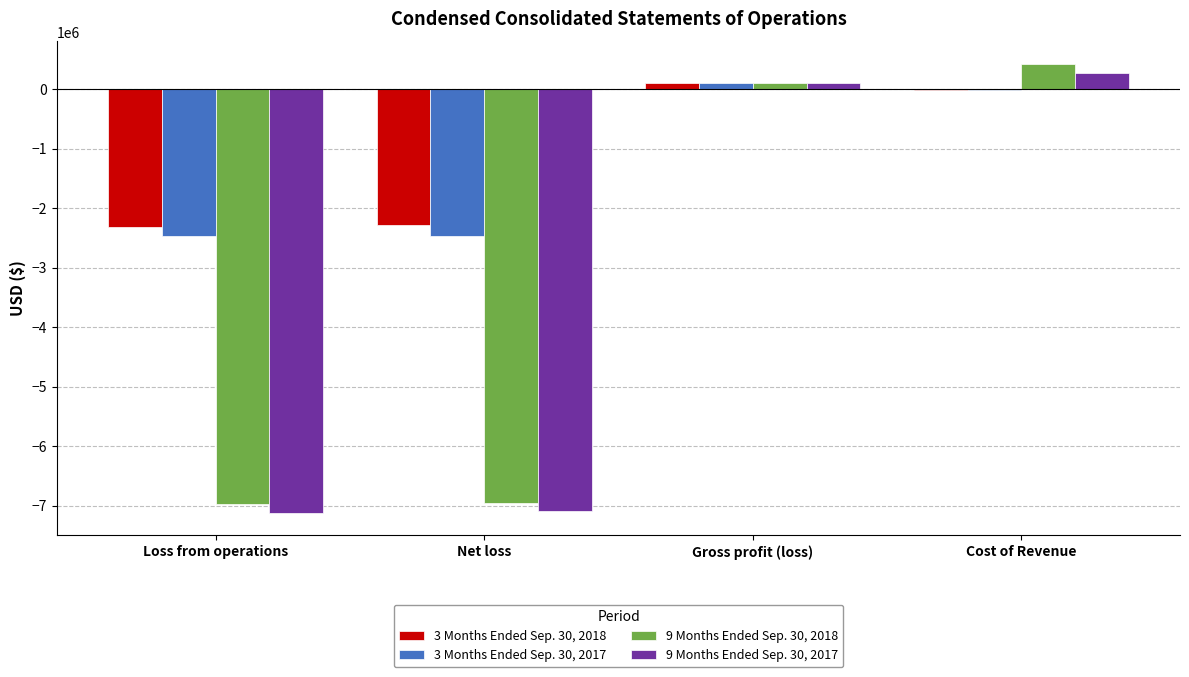

What is the sum of all 9 Months Ended Sep. 30, 2018 values?

-13412000